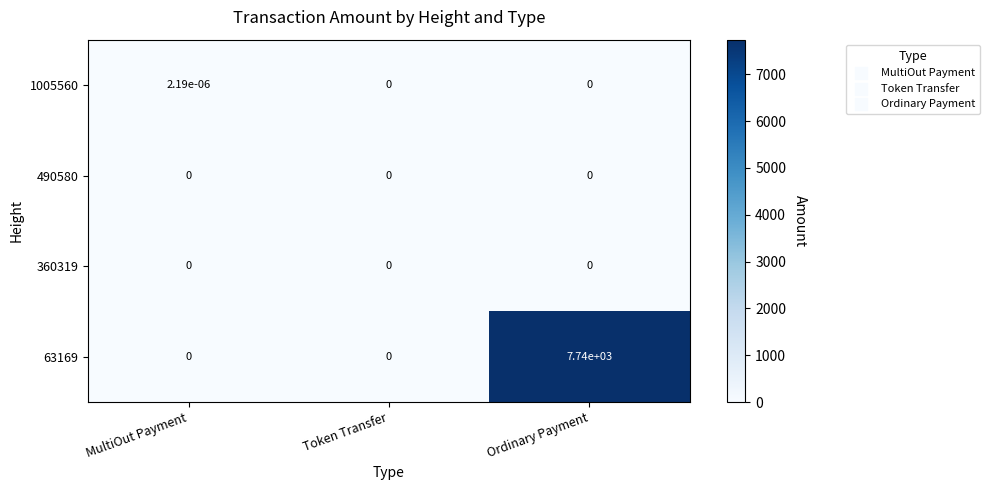

The value of 63169 at Ordinary Payment is 7740.0. True or false?

True